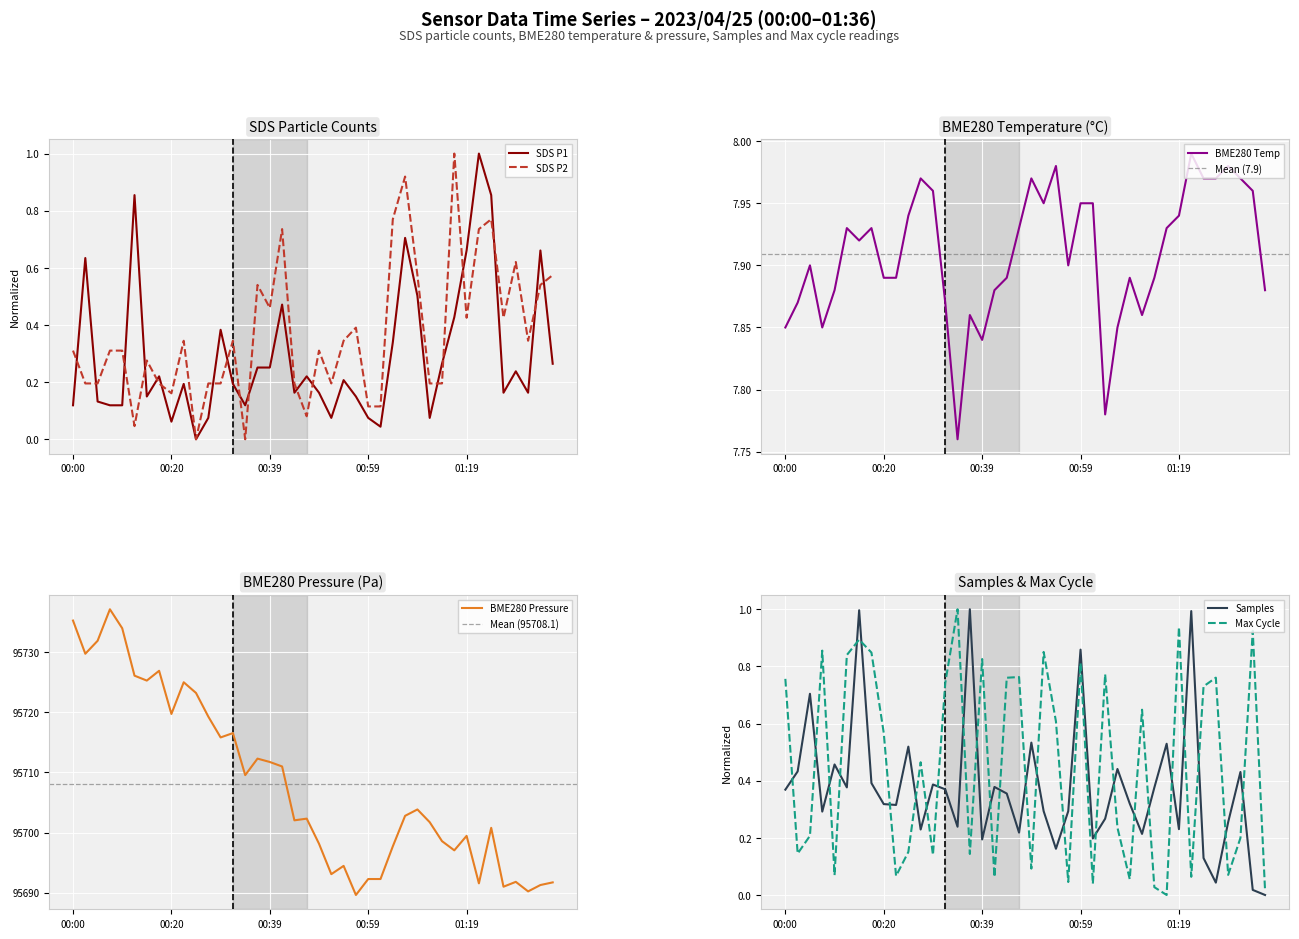

What is the sum of the SDS_P2 values at 00:39 and 00:20?

0.6